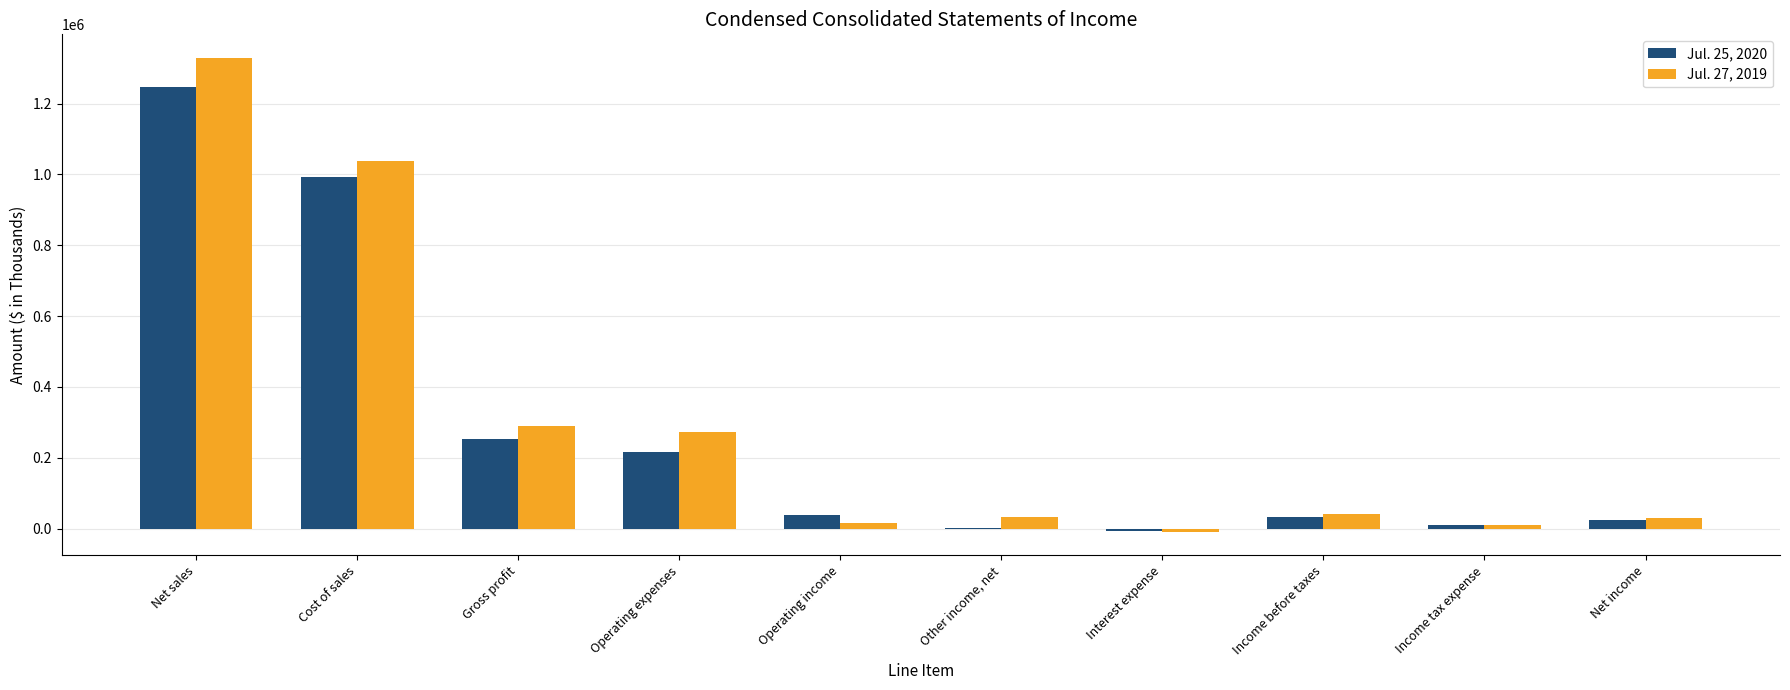

Is the value of Jul. 27, 2019 at Gross profit greater than the value of Jul. 25, 2020 at Operating income?

Yes